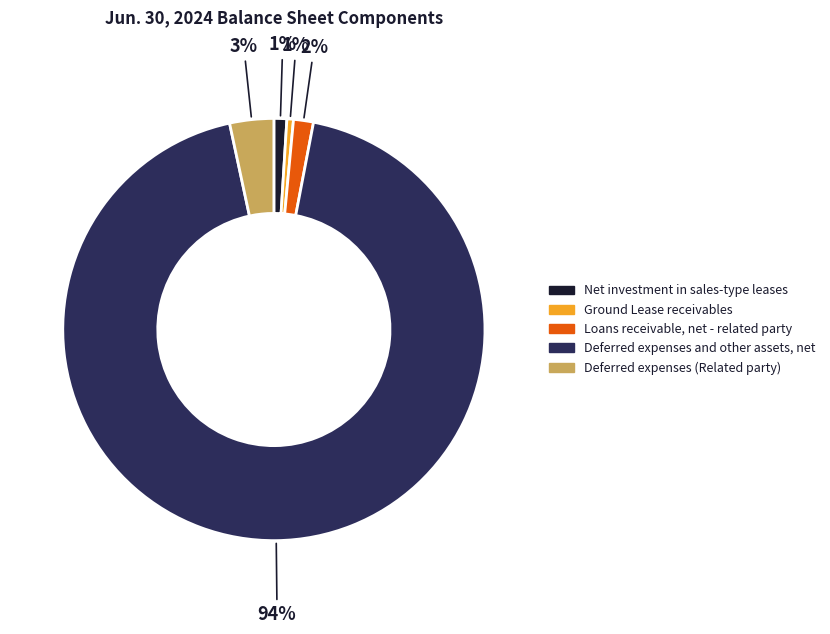

To the nearest percent, what is the difference between the Net investment in sales-type leases and Loans receivable, net - related party slice percentages?

1%